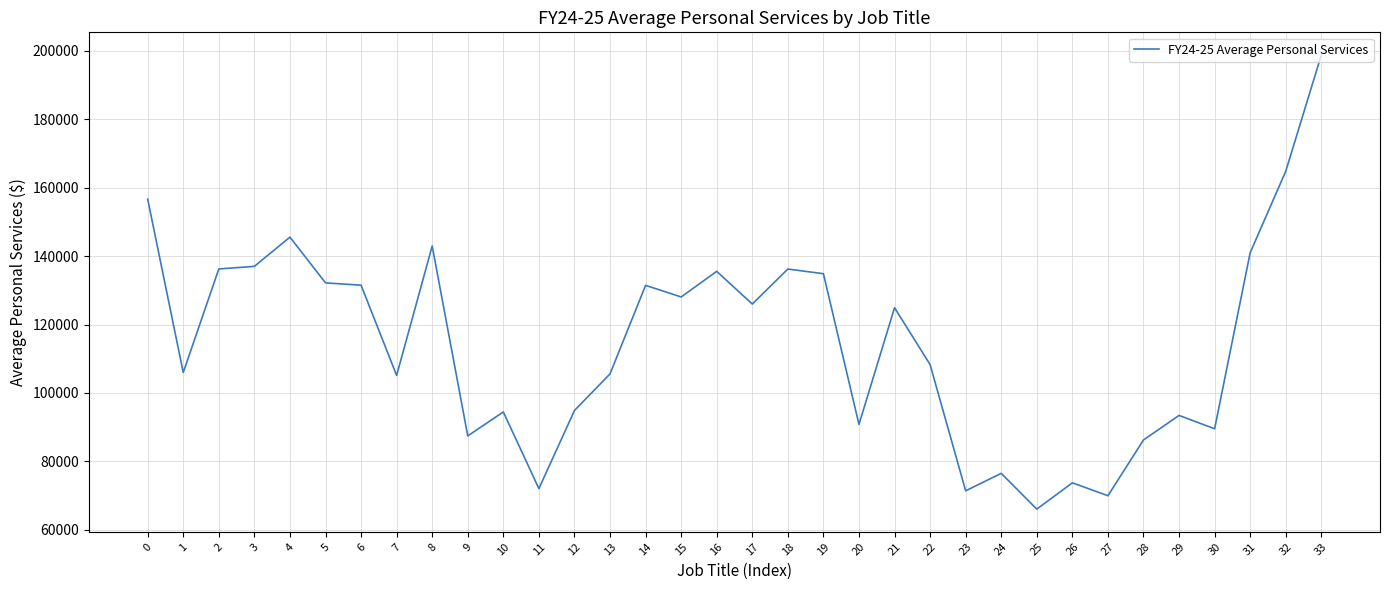

Does the chart have visible grid lines?

Yes